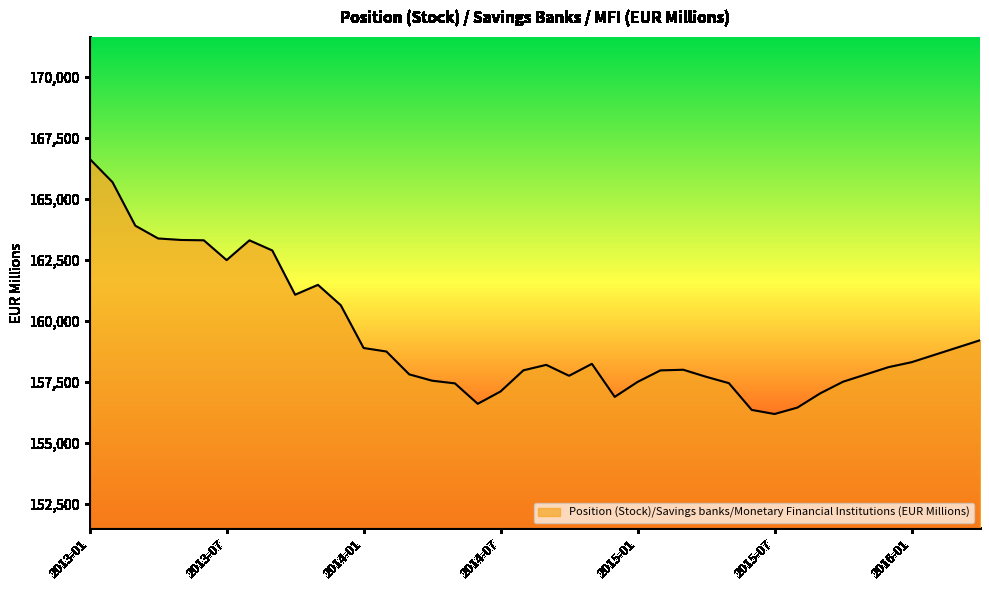

What is the difference between the maximum and minimum values?

10461